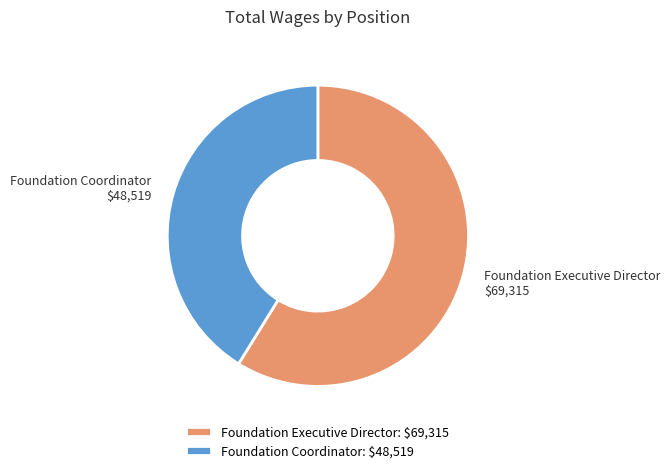

Rank the categories by value from highest to lowest.

Foundation Executive Director, Foundation Coordinator